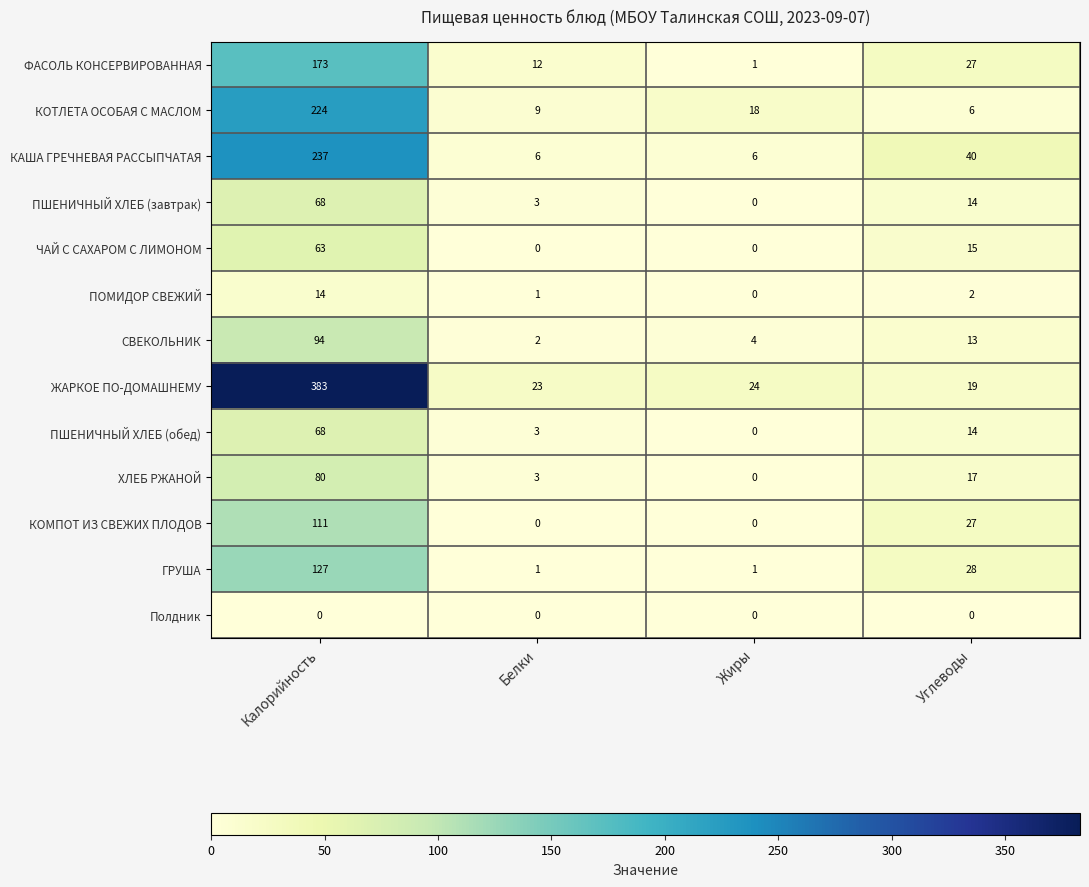

What is the difference between the КАША ГРЕЧНЕВАЯ РАССЫПЧАТАЯ values at Углеводы and Жиры?

34